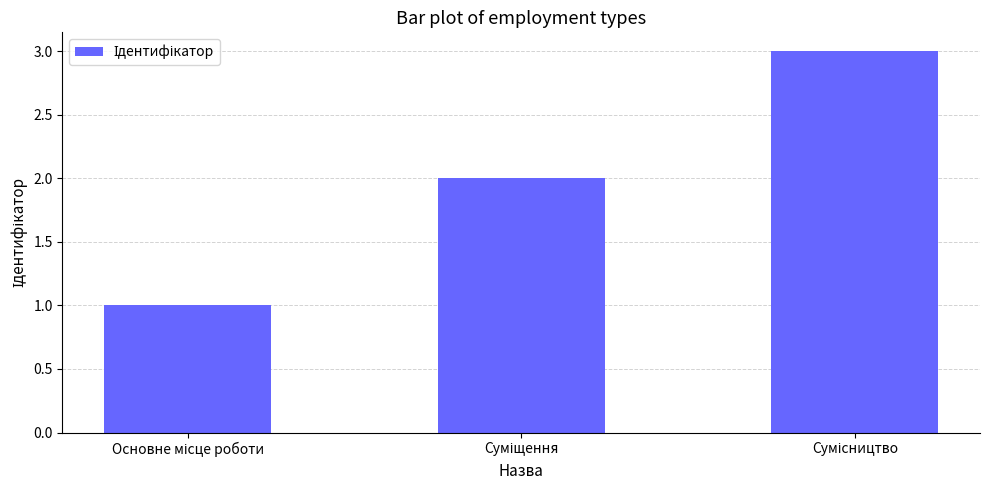

What is the sum of all values?

6